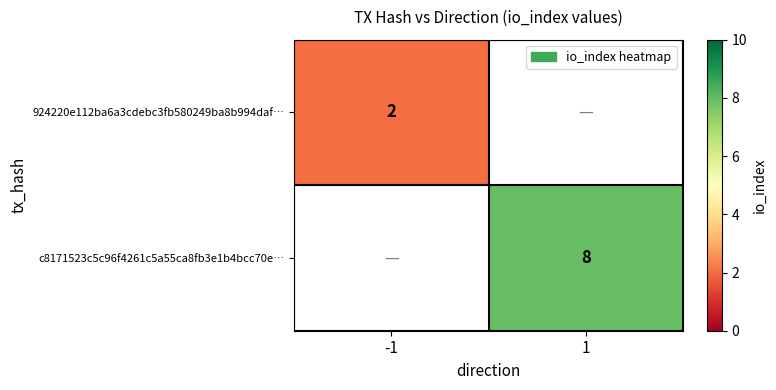

The 924220e112ba6a3cdebc3fb580249ba8b994daf… series shows 1 at -1. True or false?

False